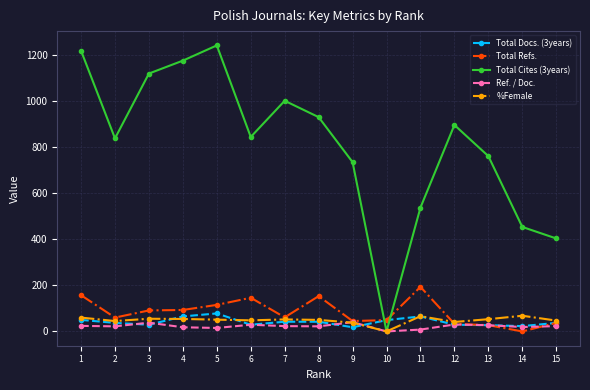

The value of Total Refs. at 6 is 90. True or false?

False